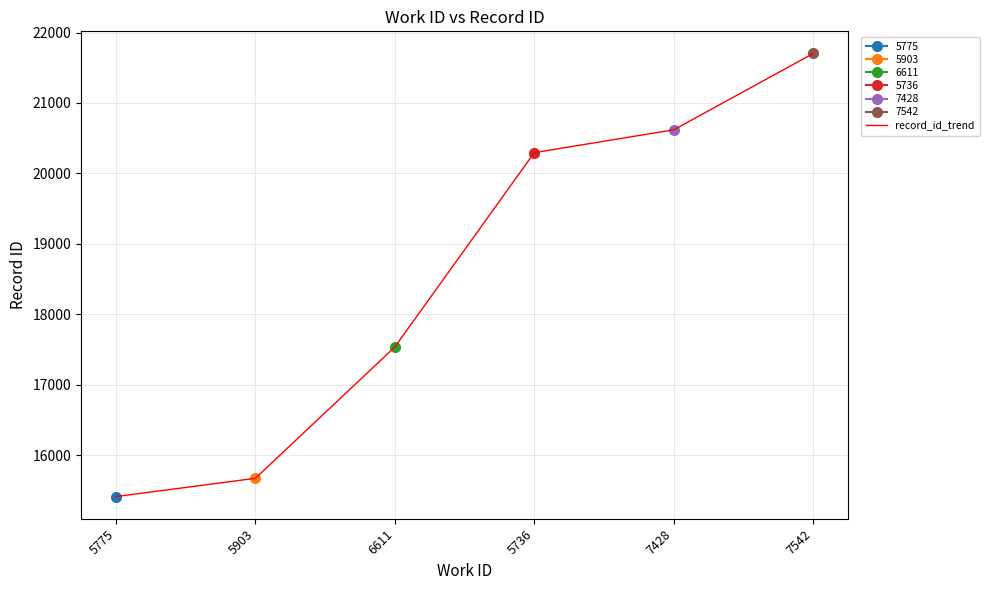

Reading left to right, transcribe all the data shown in this chart.

5775=15411	5903=15670	6611=17535	5736=20295	7428=20619	7542=21703